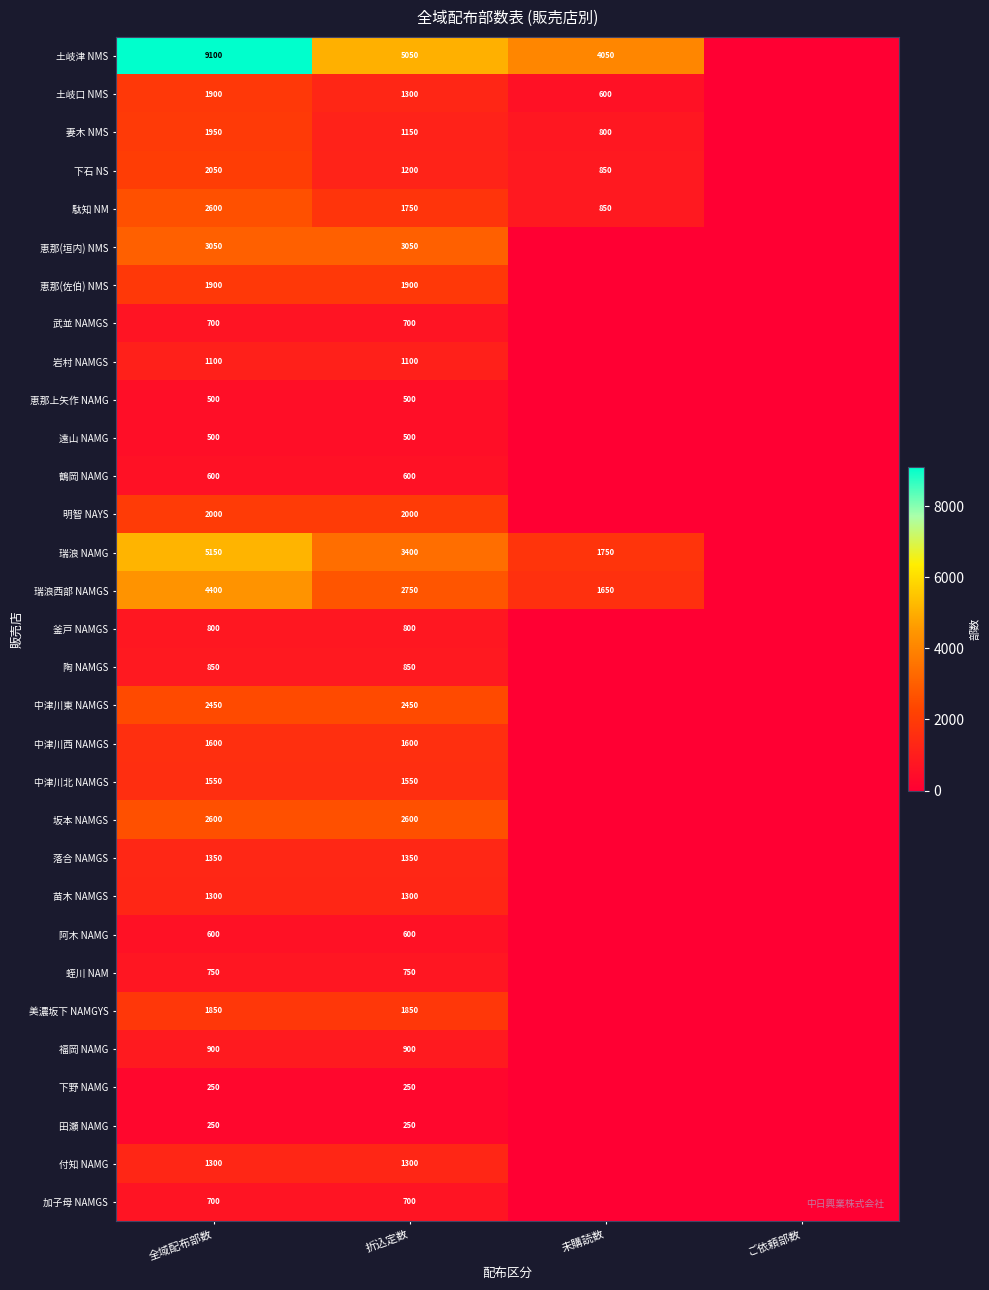

At how many categories does at least one series exceed 4670?

2